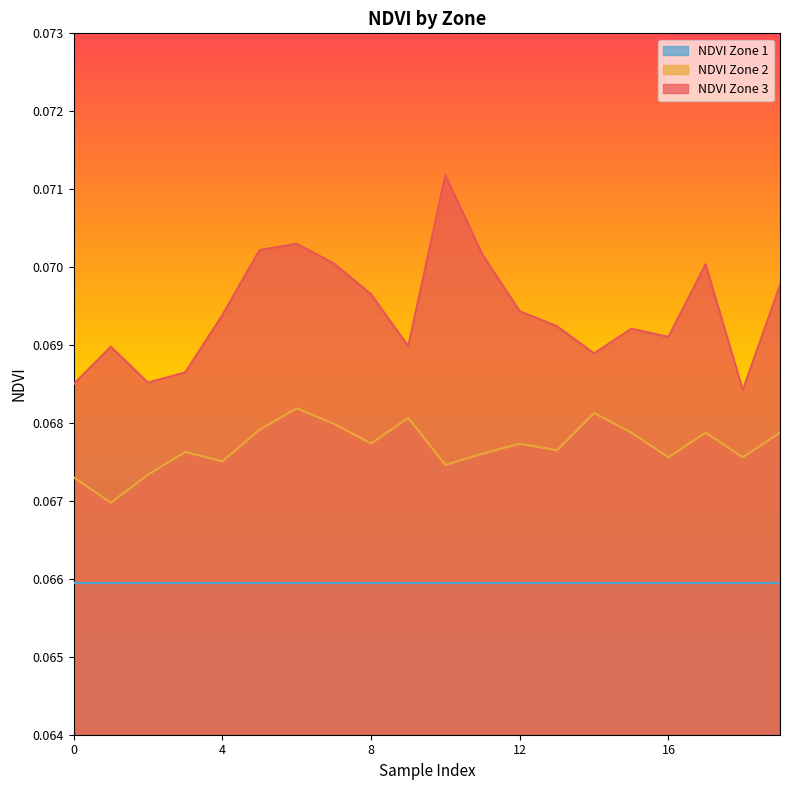

At which category is the sum across all series the highest?

10